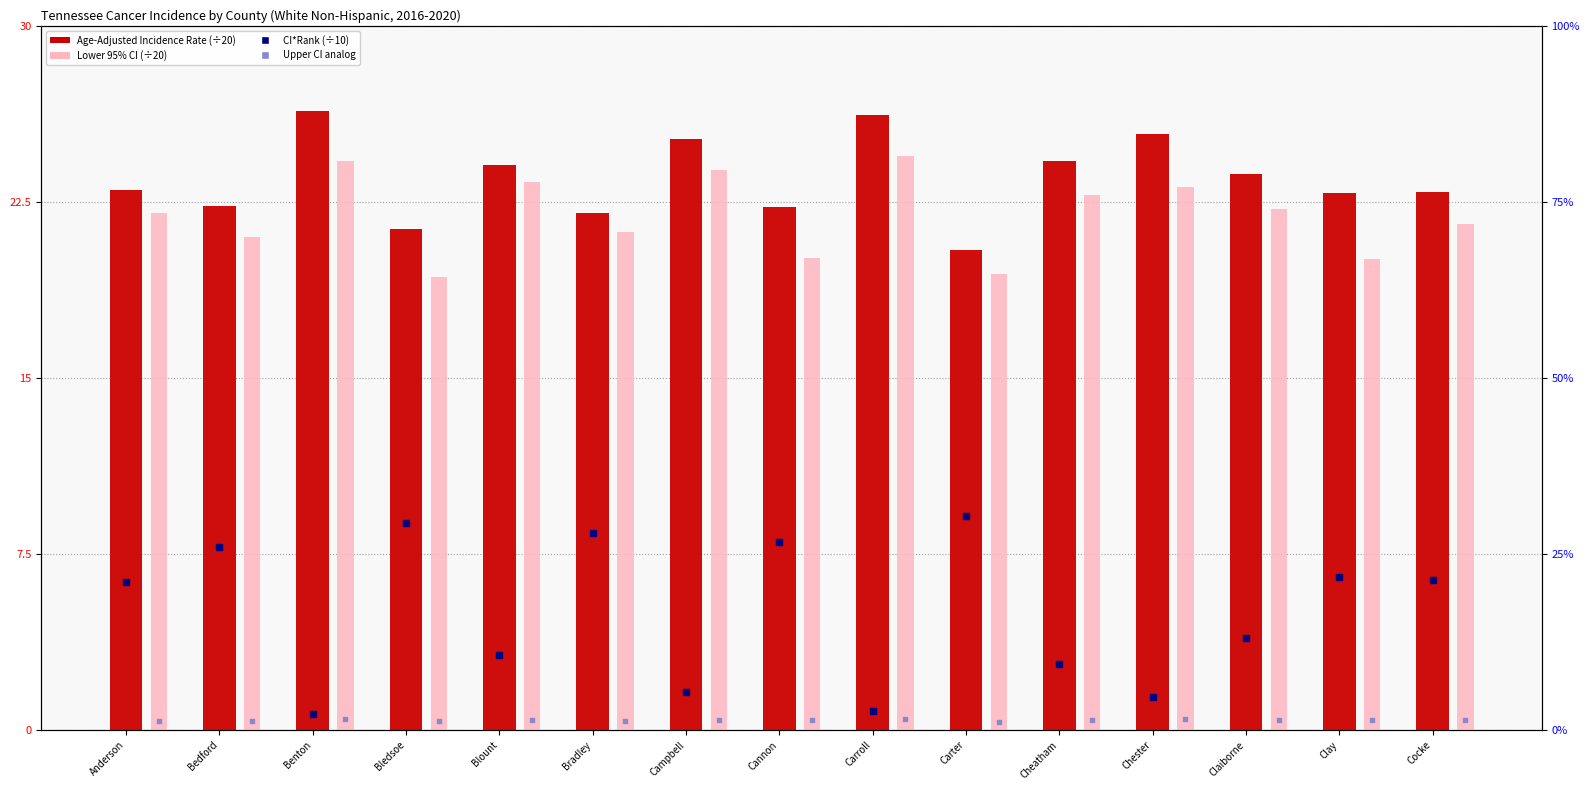

Is the value of Upper CI rank analog at Bedford greater than the value of Lower 95% CI (×20) at Claiborne?

No